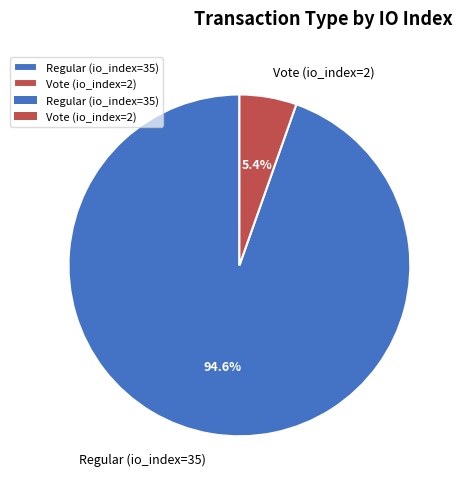

Is Vote (io_index=2) the majority of the pie?

No